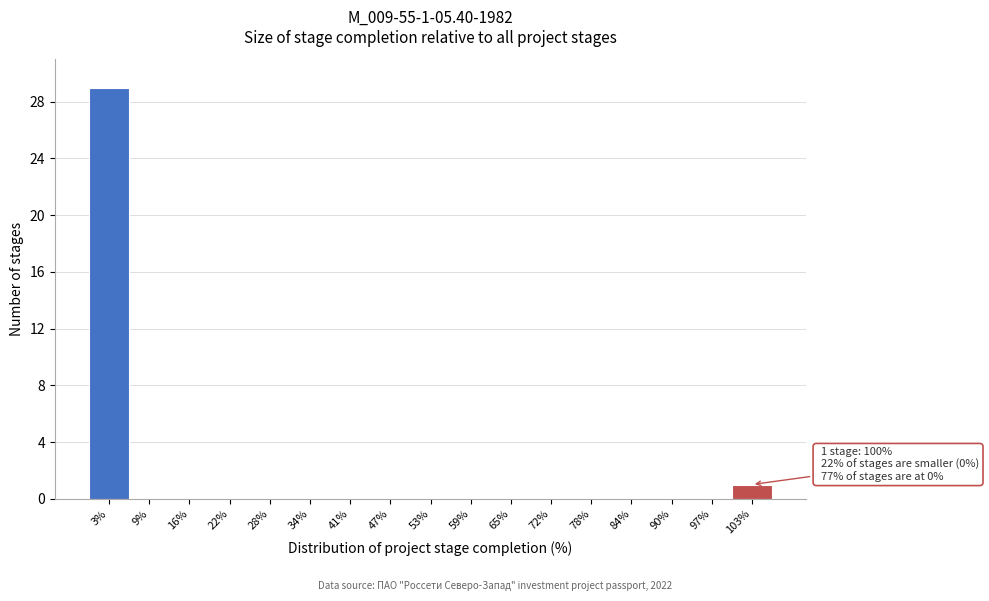

Which range on the x-axis has the tallest bar?

0 to 6